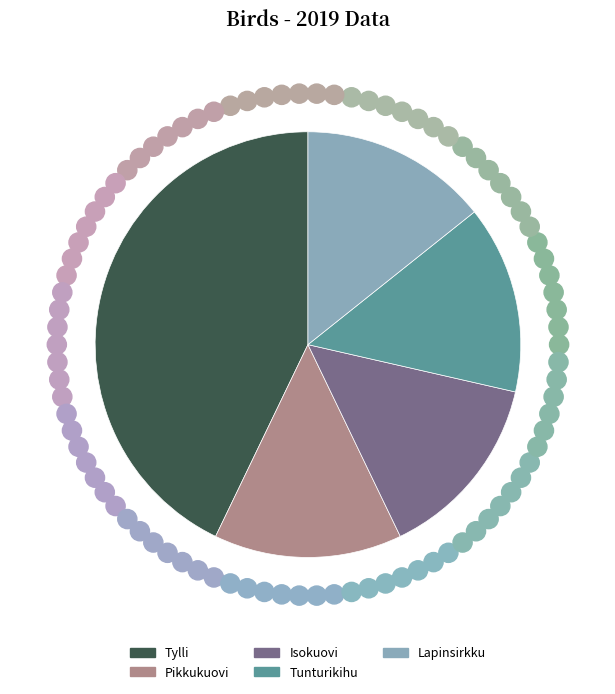

Do Tylli and Lapinsirkku together represent more than half of the pie?

Yes